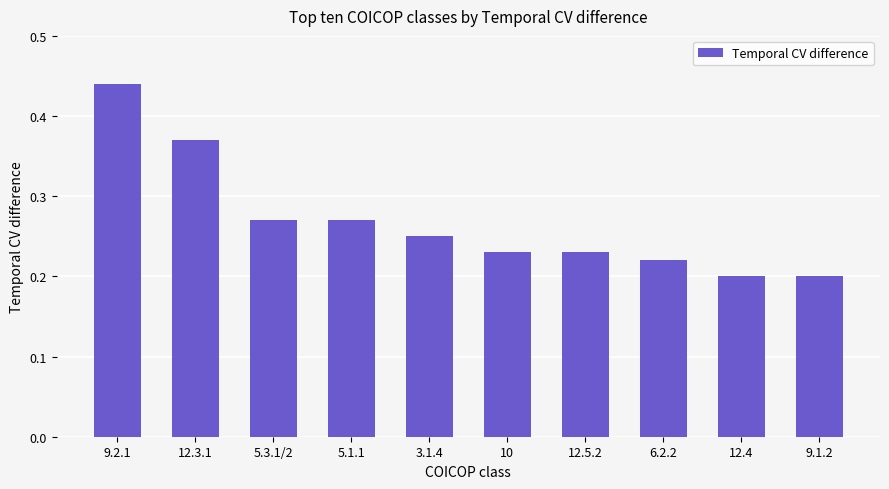

What is the difference between the values at 12.3.1 and 9.2.1?

0.1